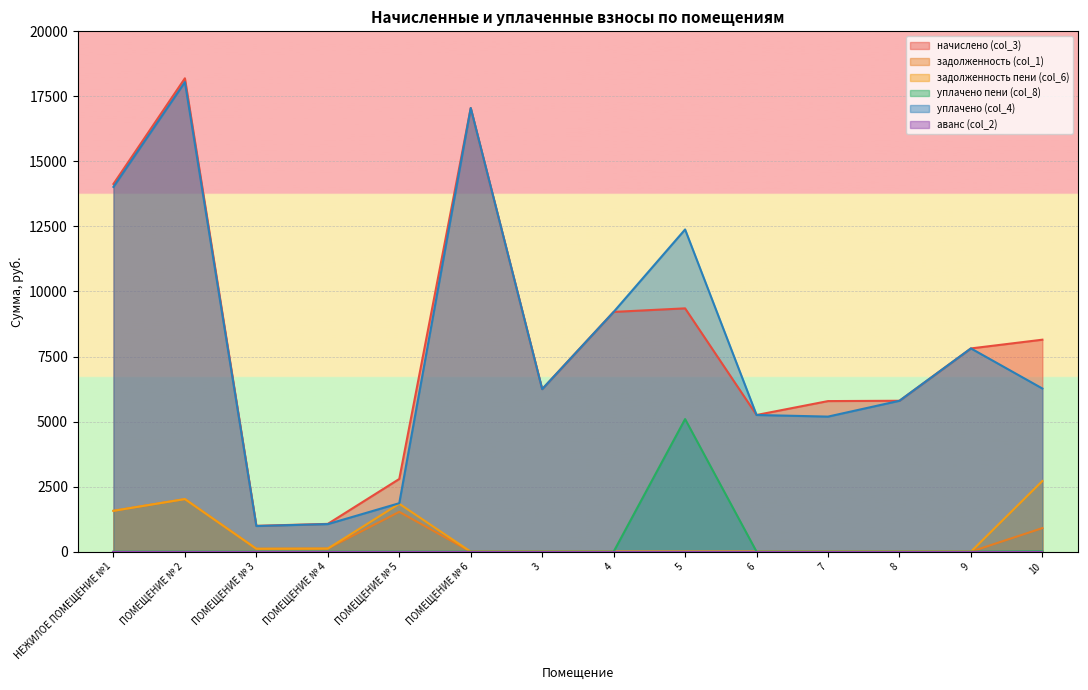

What is the value of the начислено (col_3) point at the 13th from the left?

7812.2